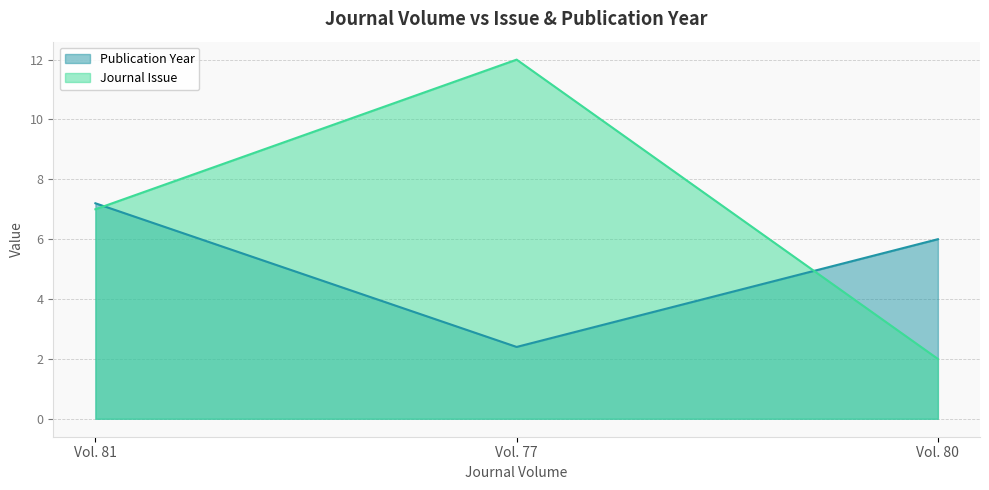

The Publication Year series shows 6.0 at Vol. 80. True or false?

True